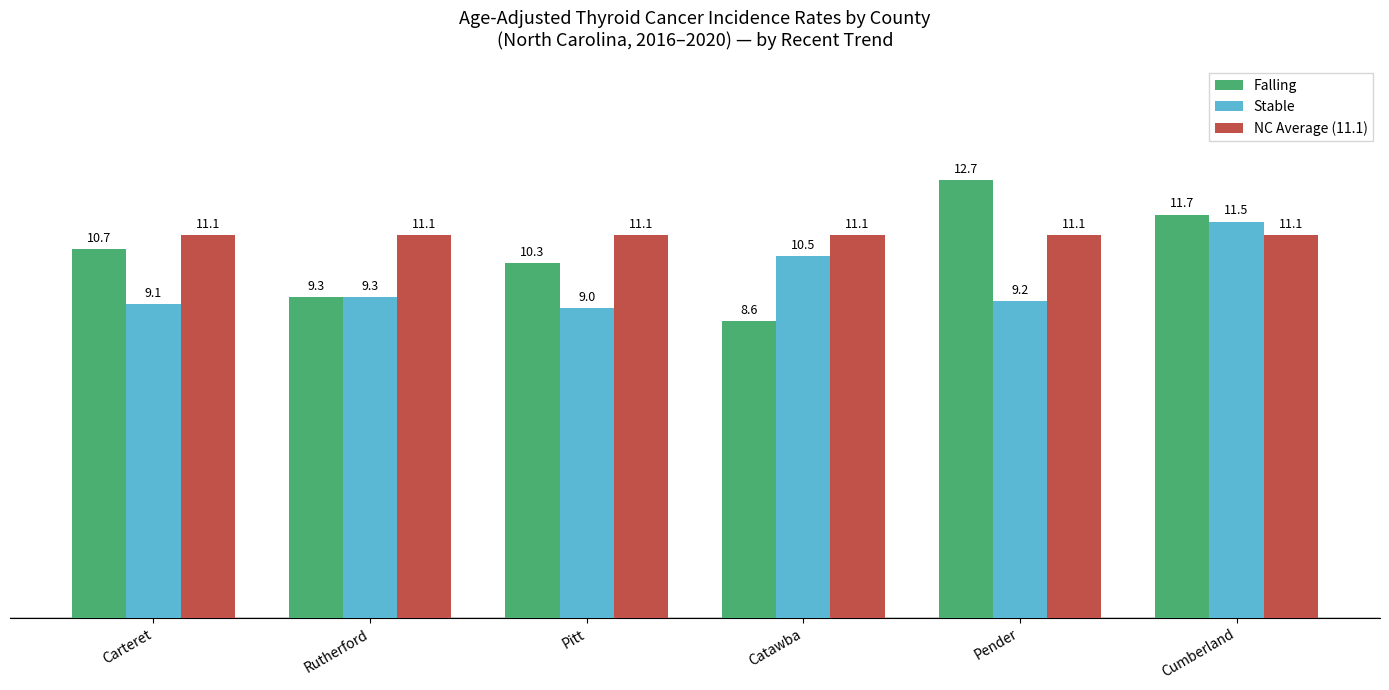

Which series has the largest total across all categories?

NC Average (11.1)